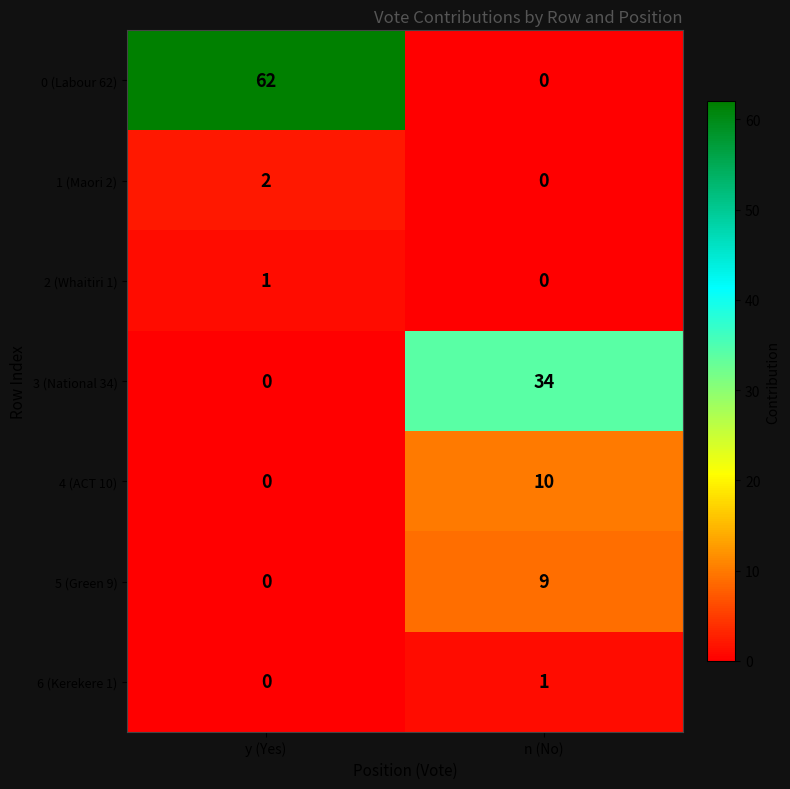

The value of 2 (Whaitiri 1) at n (No) is 0. True or false?

True